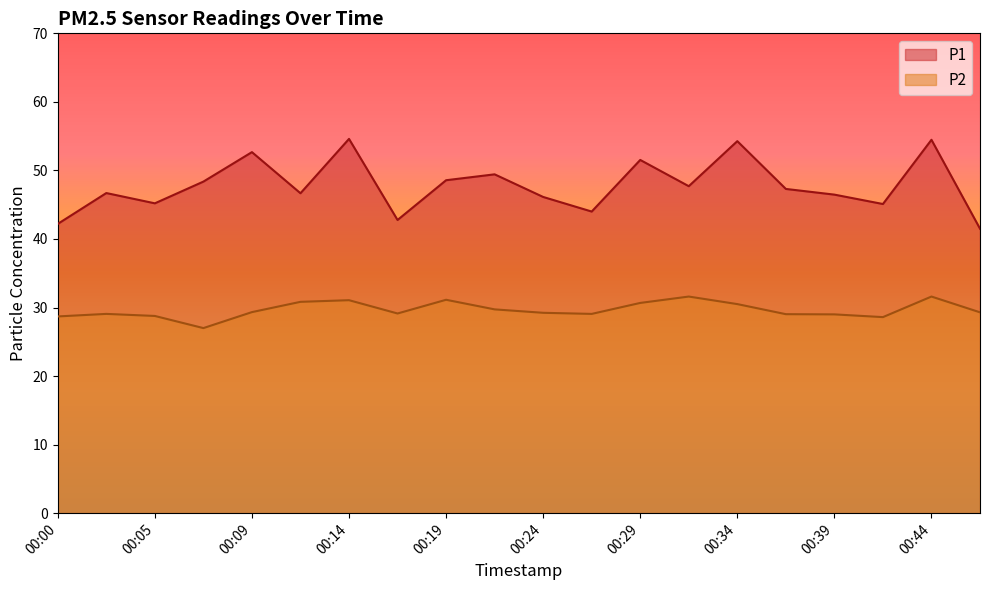

What is the value of the P2 point at the 17th from the left?

29.0